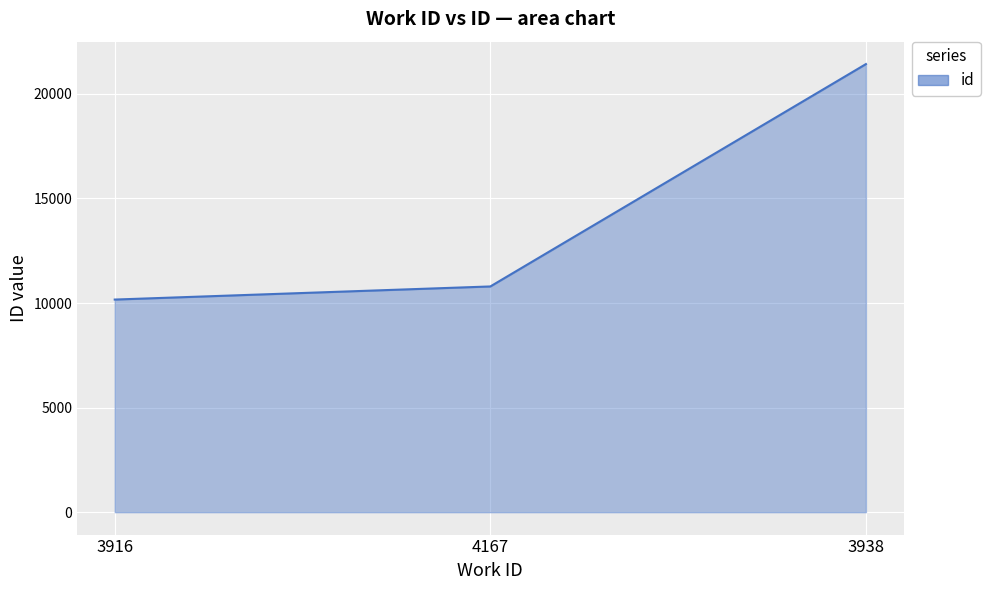

Reading right to left, what are all the values shown in this chart?

21428	10794	10167